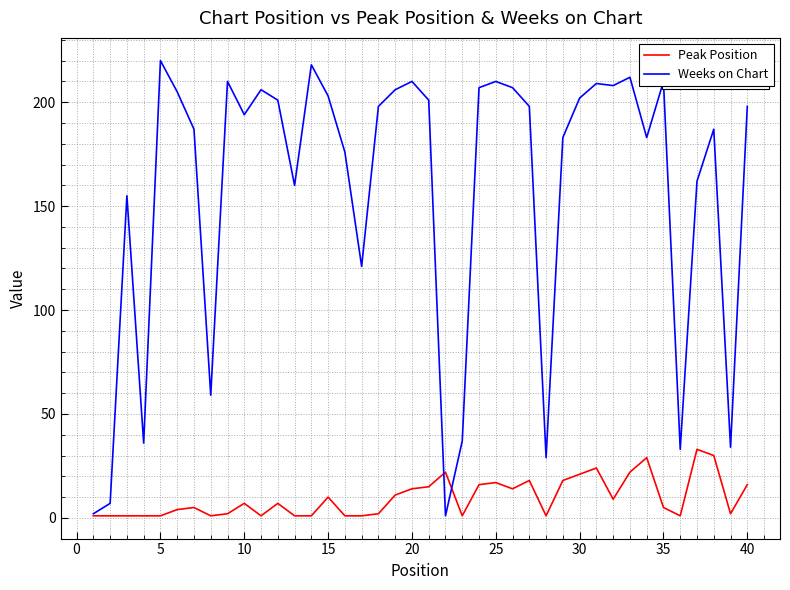

What are all the series names shown in the legend?

Peak Position, Weeks on Chart